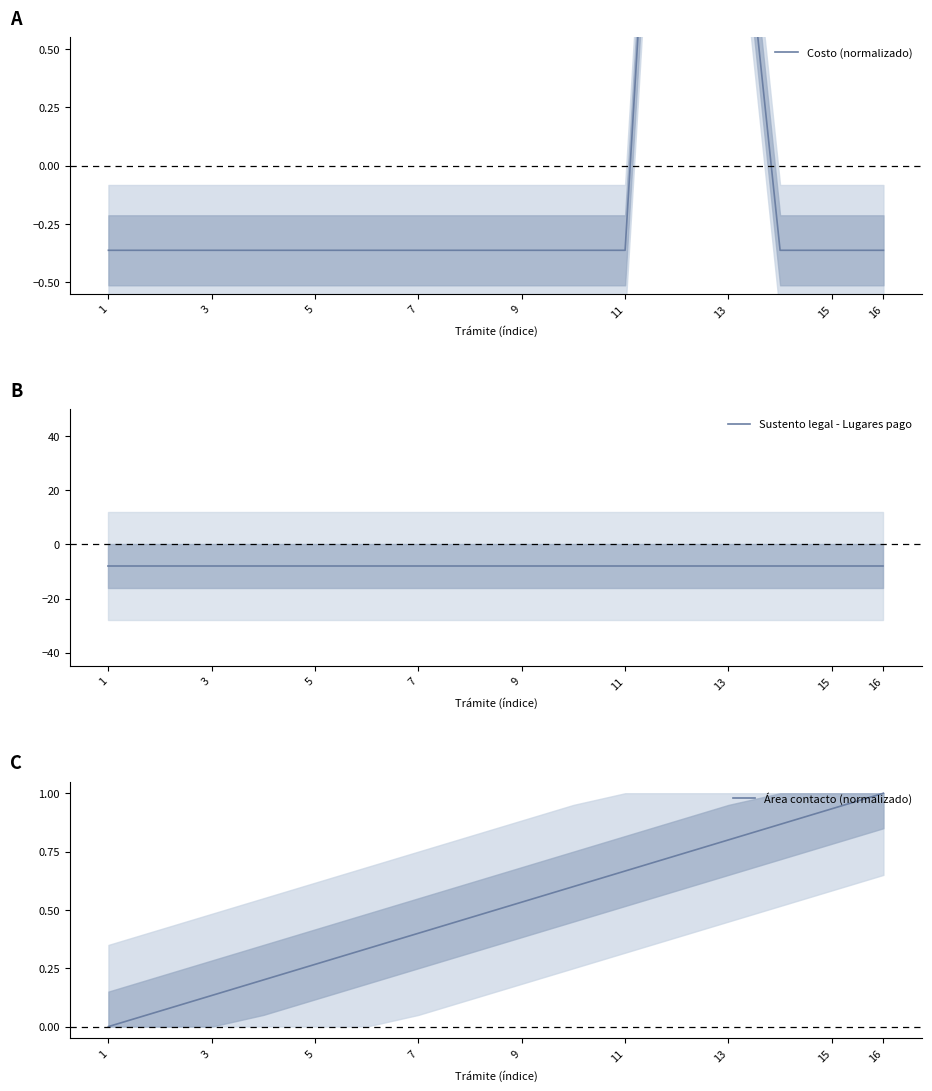

What is the sum of the Costo (normalizado) values at 15 and 11?

3.0